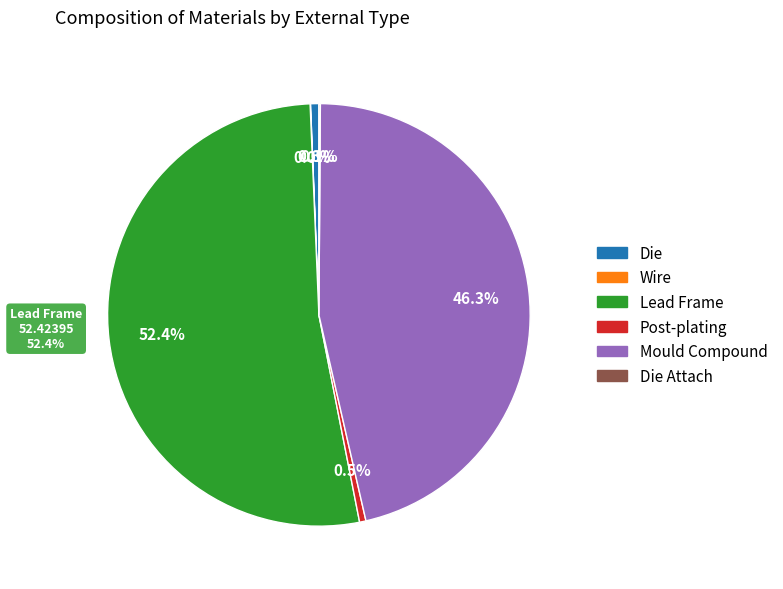

To the nearest percent, what is the difference between the Mould Compound and Die slice percentages?

46%